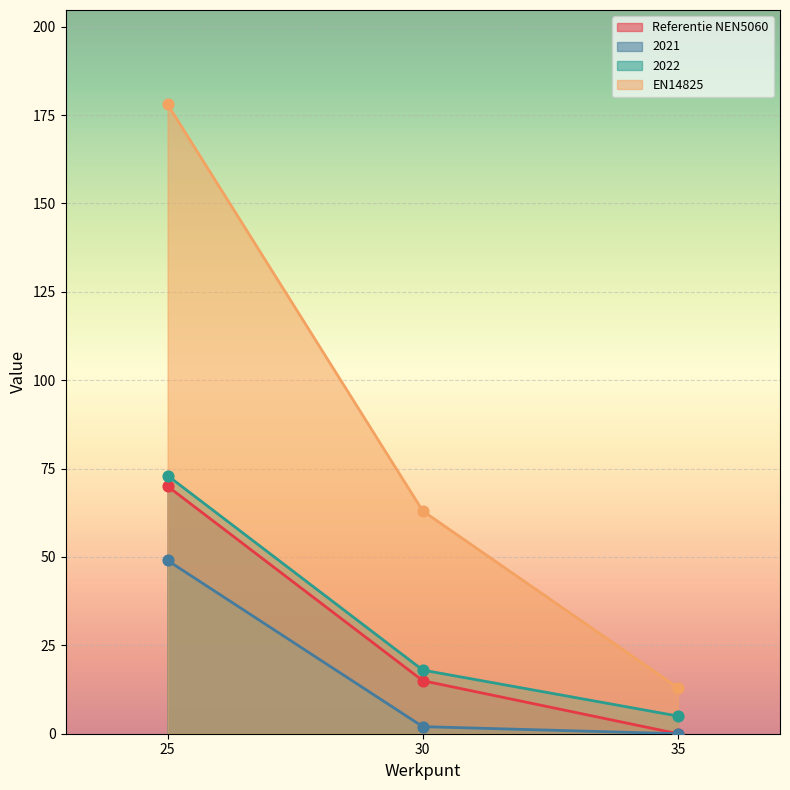

What is the total value across all series at 30?

98